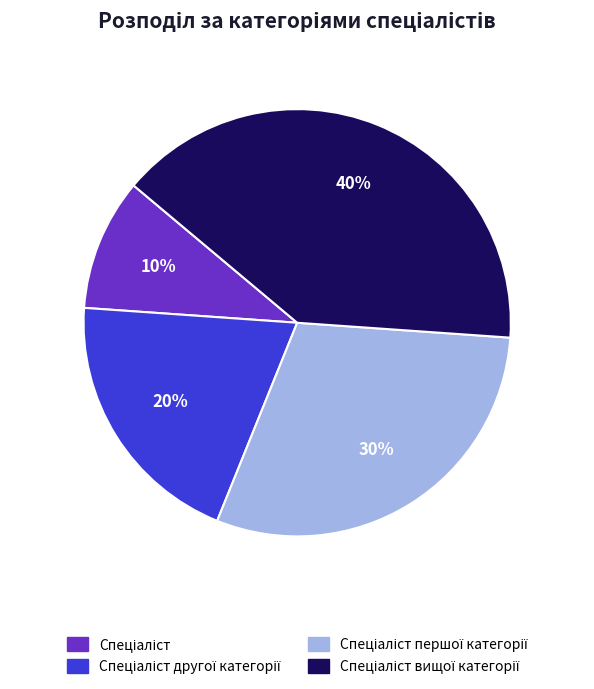

How many segments does this pie chart have?

4